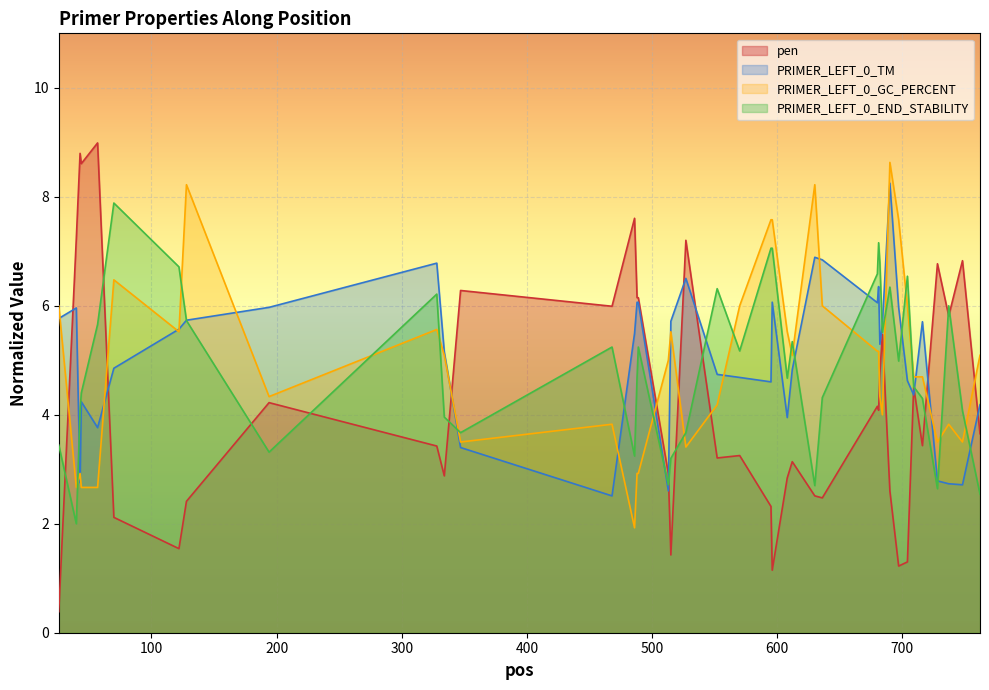

What is the minimum value for PRIMER_LEFT_0_TM?

2.5